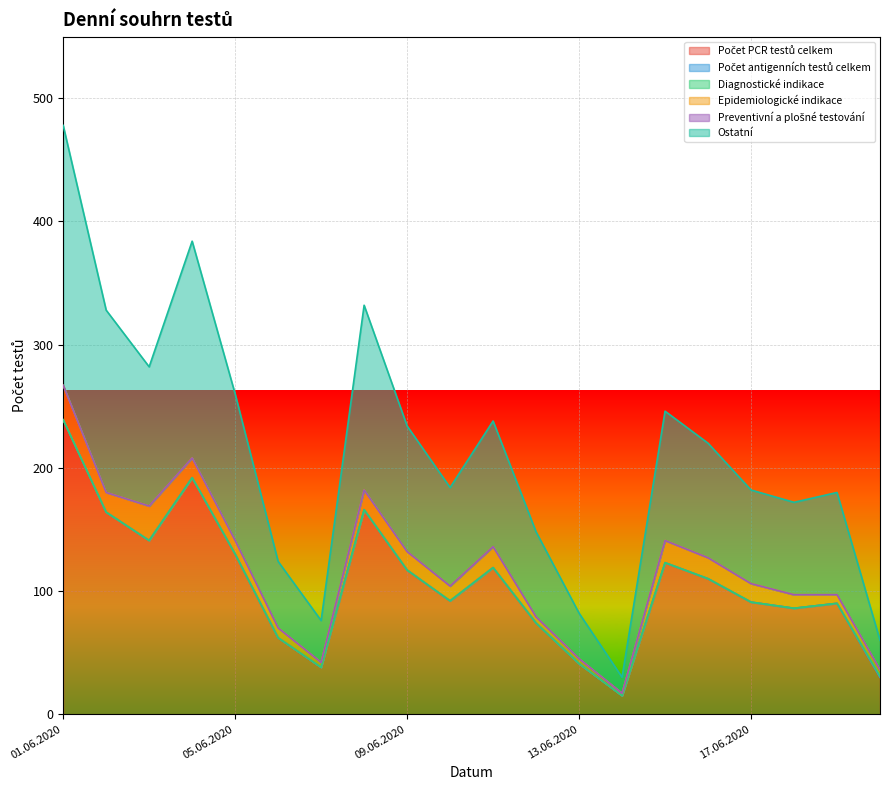

True or false: Počet PCR testů celkem and Preventivní a plošné testování intersect in this chart.

False